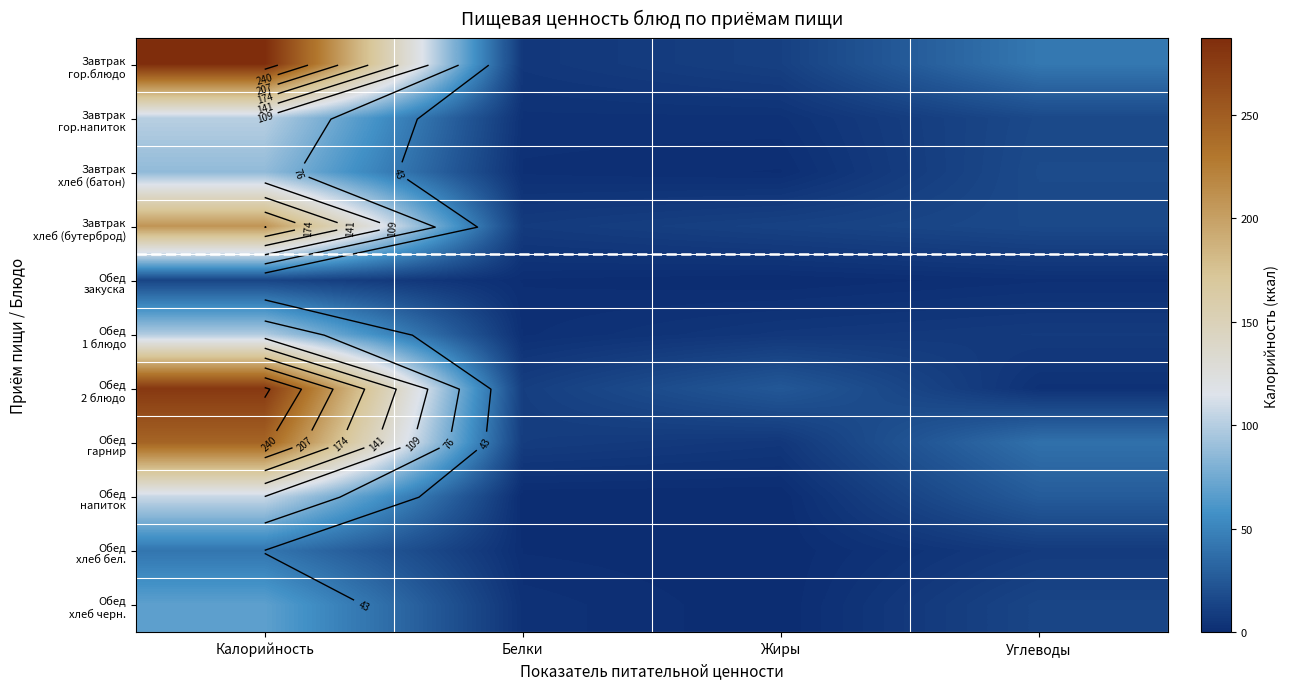

List the labels in order of Завтрак гор.блюдо value, smallest first.

Белки, Жиры, Углеводы, Калорийность